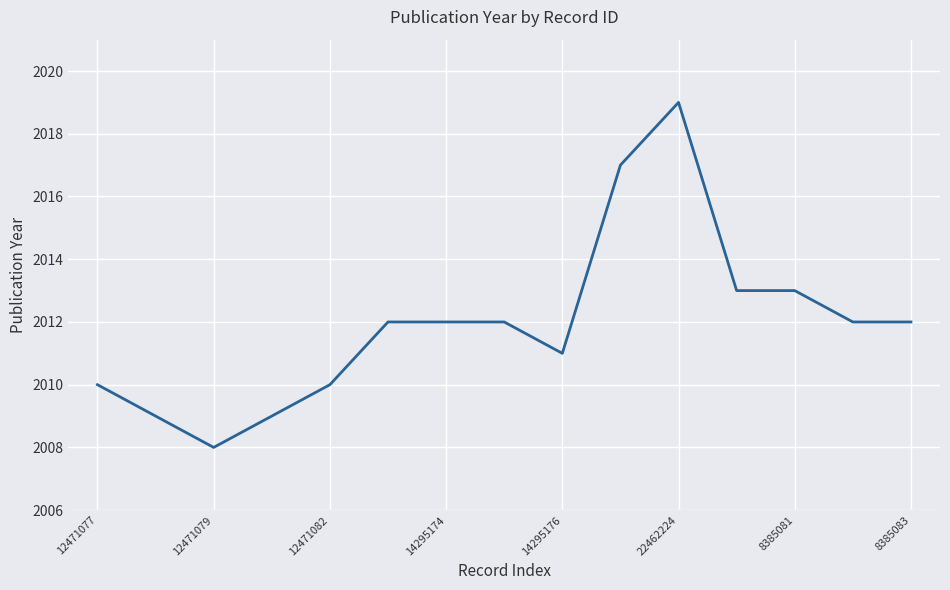

Reading left to right, extract all data points from this chart.

2010	2009	2008	2009	2010	2012	2012	2012	2011	2017	2019	2013	2013	2012	2012